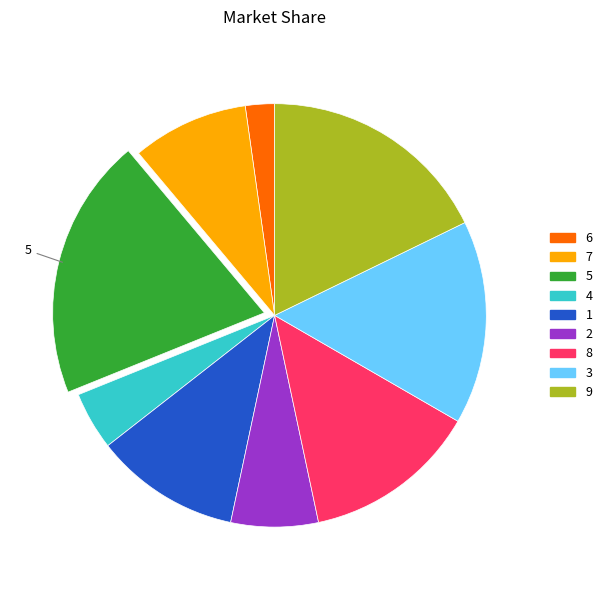

Is there any slice that represents more than half of the pie?

No